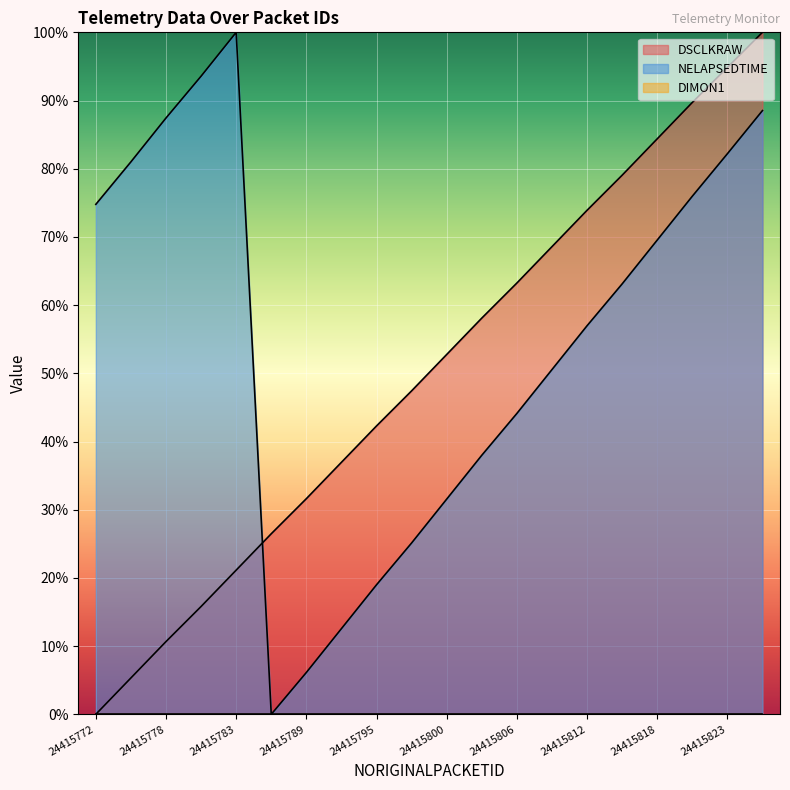

True or false: DSCLKRAW has a value of 27.1 at 24415795.

False